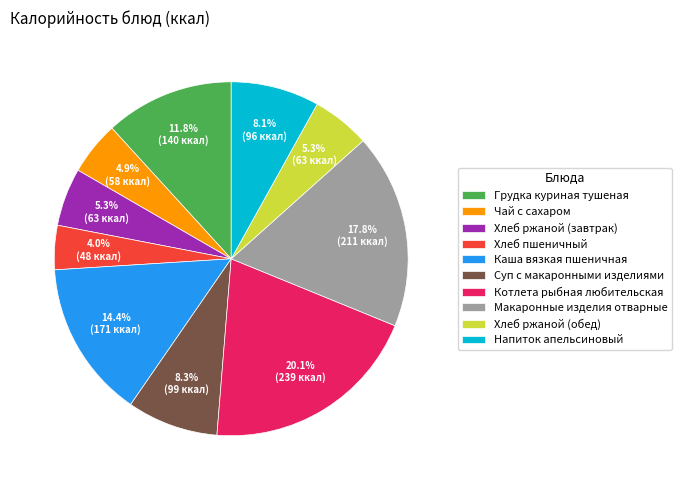

Between Хлеб ржаной (завтрак) and Грудка куриная тушеная, which is larger?

Грудка куриная тушеная